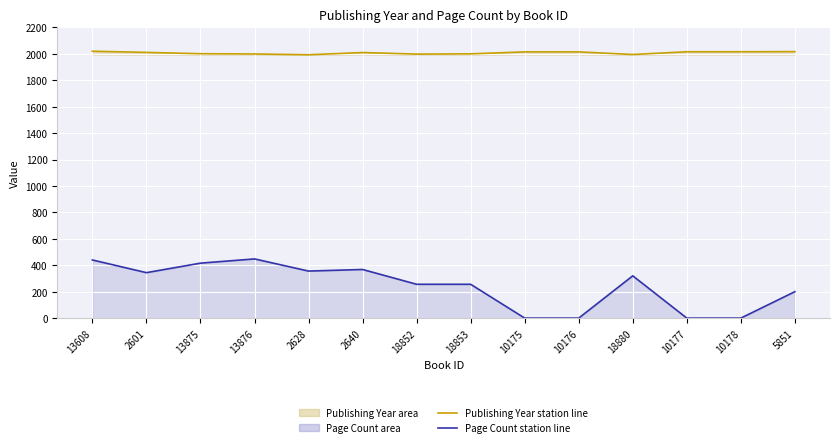

Does the chart display data point markers on the line(s)?

No